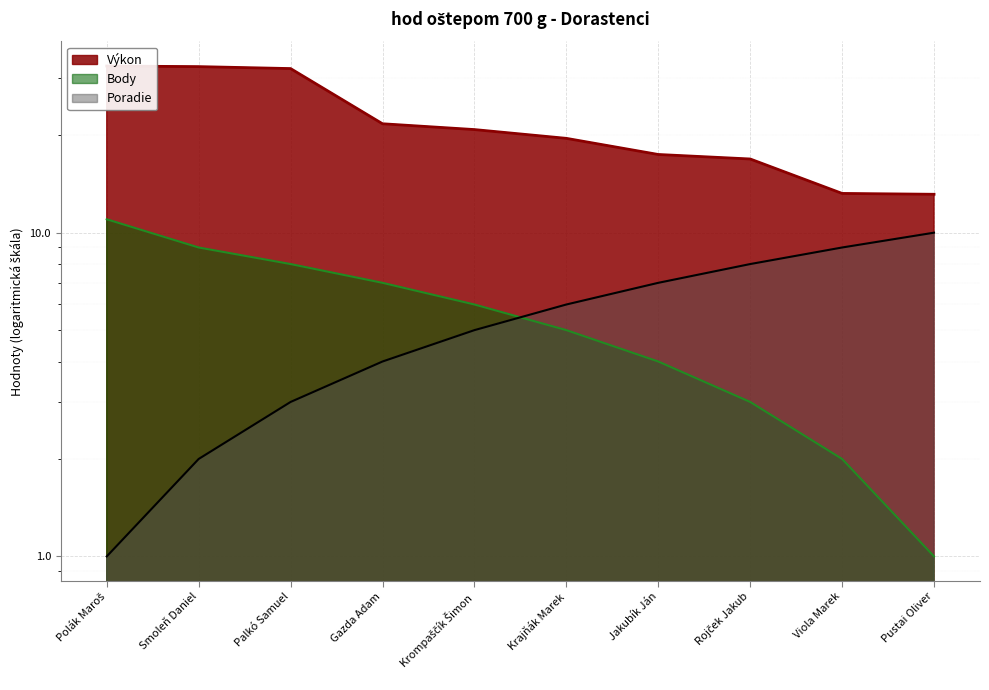

Count the number of categories in the chart.

10